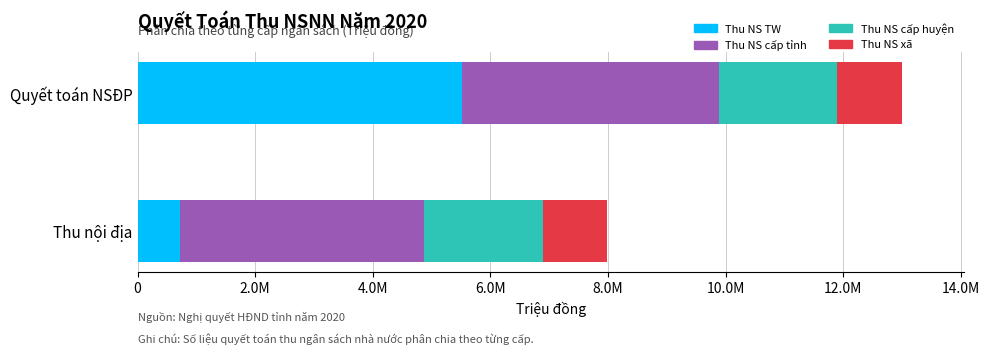

What position from the left is Thu nội địa?

2